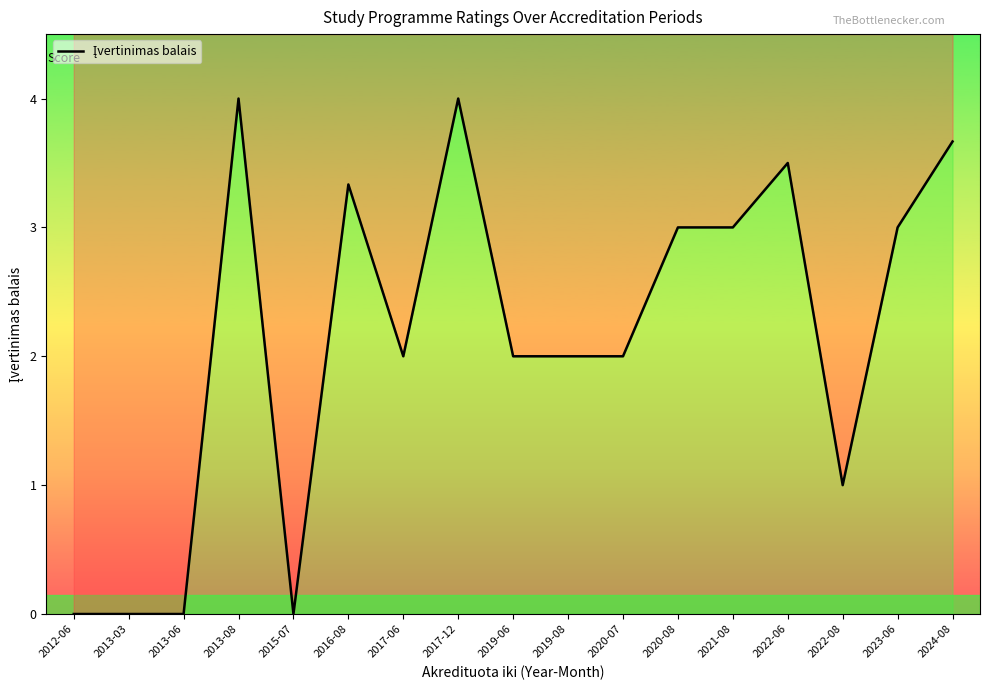

The chart shows a value of 1.8 at 2017-12. True or false?

False